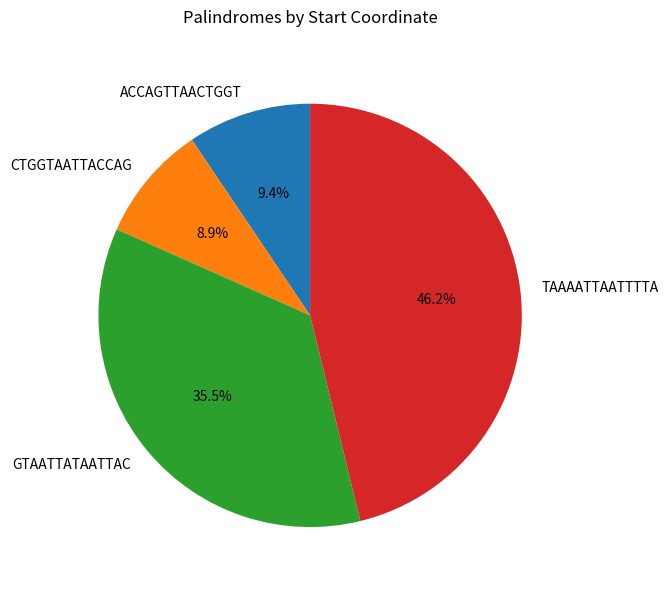

Rank the categories by value from lowest to highest.

CTGGTAATTACCAG, ACCAGTTAACTGGT, GTAATTATAATTAC, TAAAATTAATTTTA